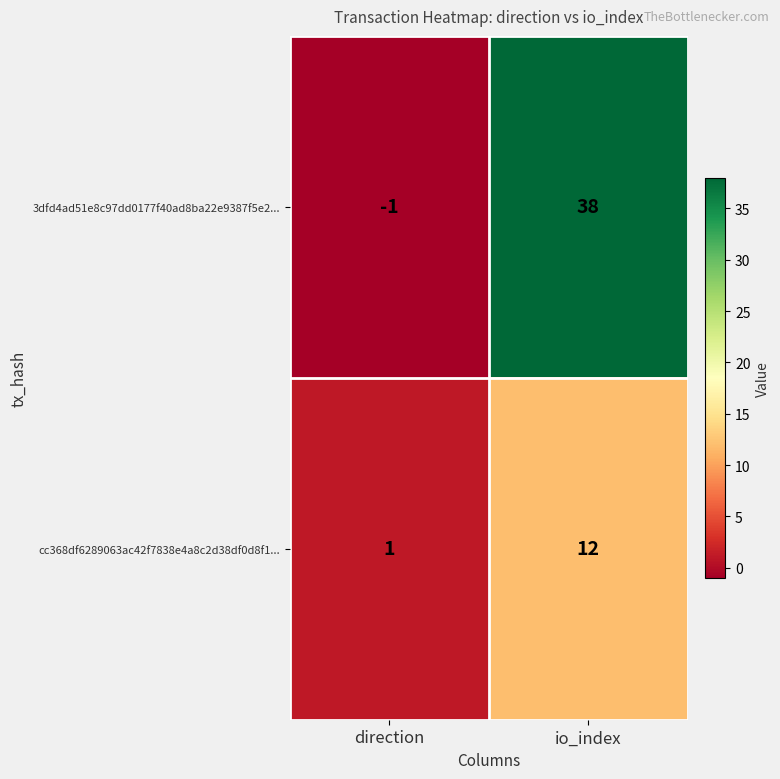

What value does the cc368df6289063ac42f7838e4a8c2d38df0d8f1... series have at io_index?

12